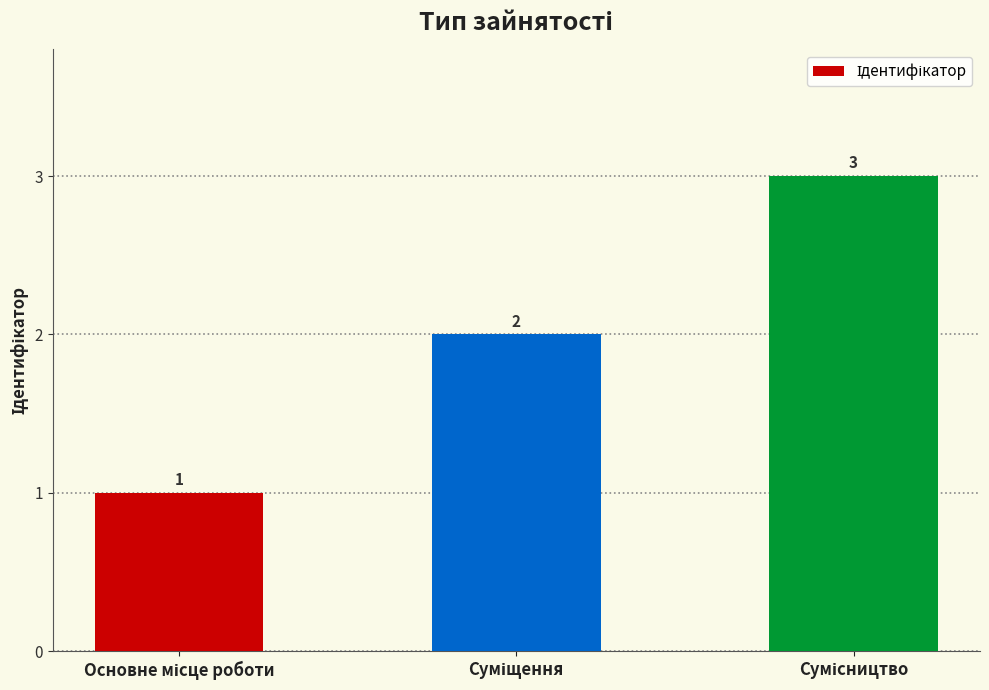

What is the minimum value shown in the chart?

1